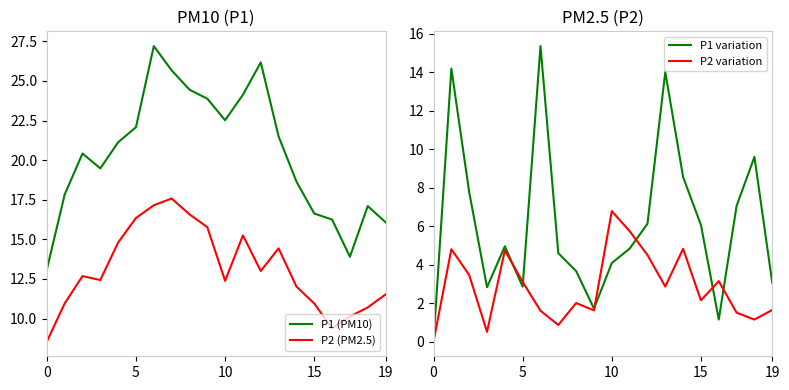

Rank the series at 5 from highest to lowest value.

P1 (PM10), P1 variation, P2 (PM2.5), P2 variation